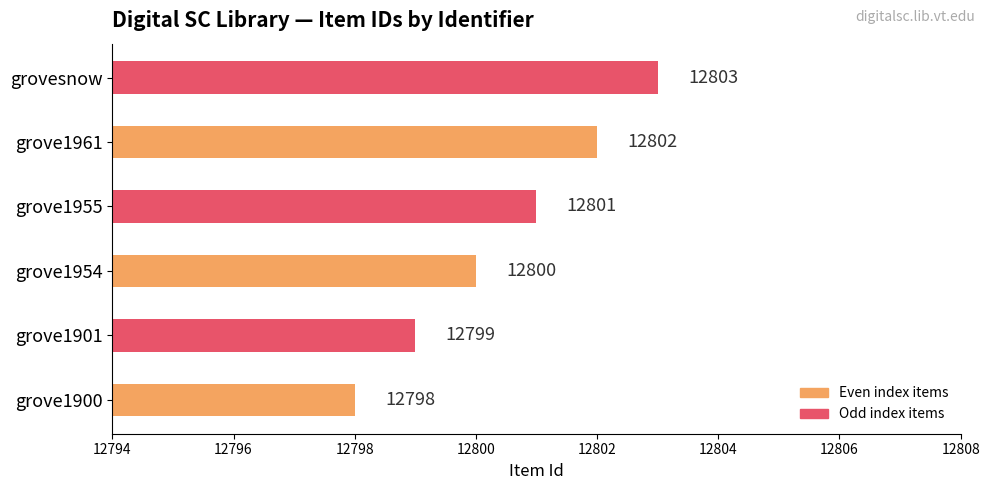

Which has a higher value, grovesnow or grove1961?

grovesnow